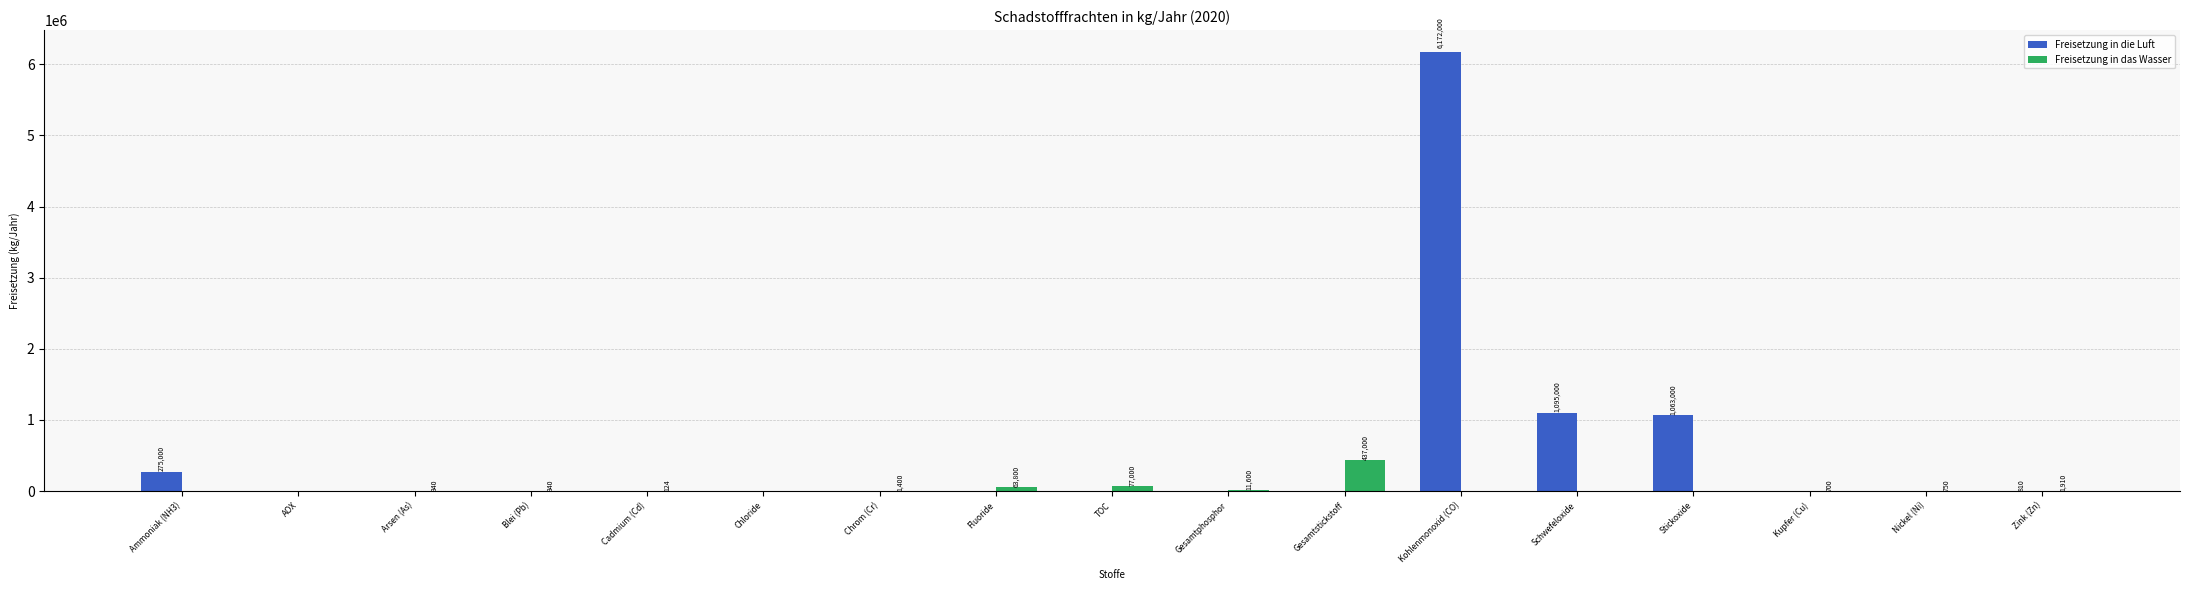

What is the sum of the Freisetzung in das Wasser values at Arsen (As) and Schwefeloxide?

340